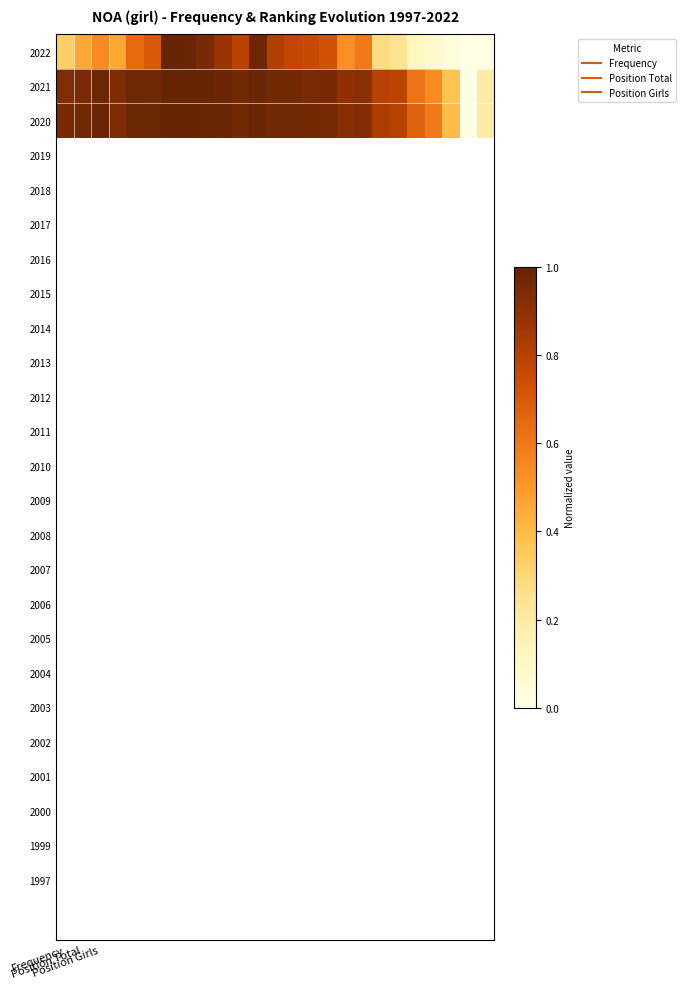

At how many categories does at least one series exceed 0?

24